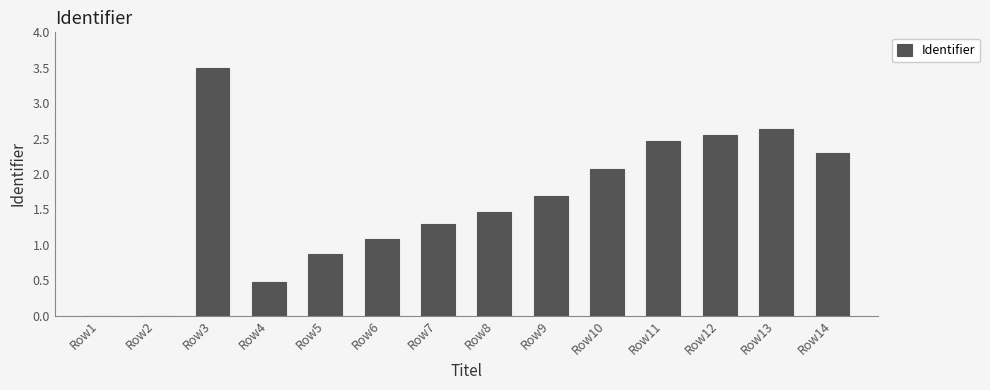

How many distinct data groups are displayed?

1